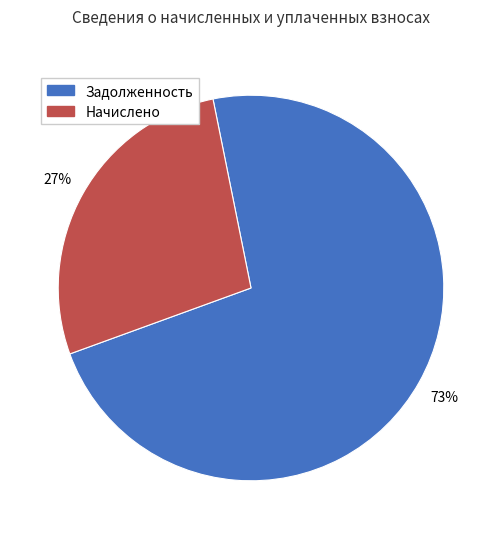

To the nearest percent, what is the average slice percentage?

50%